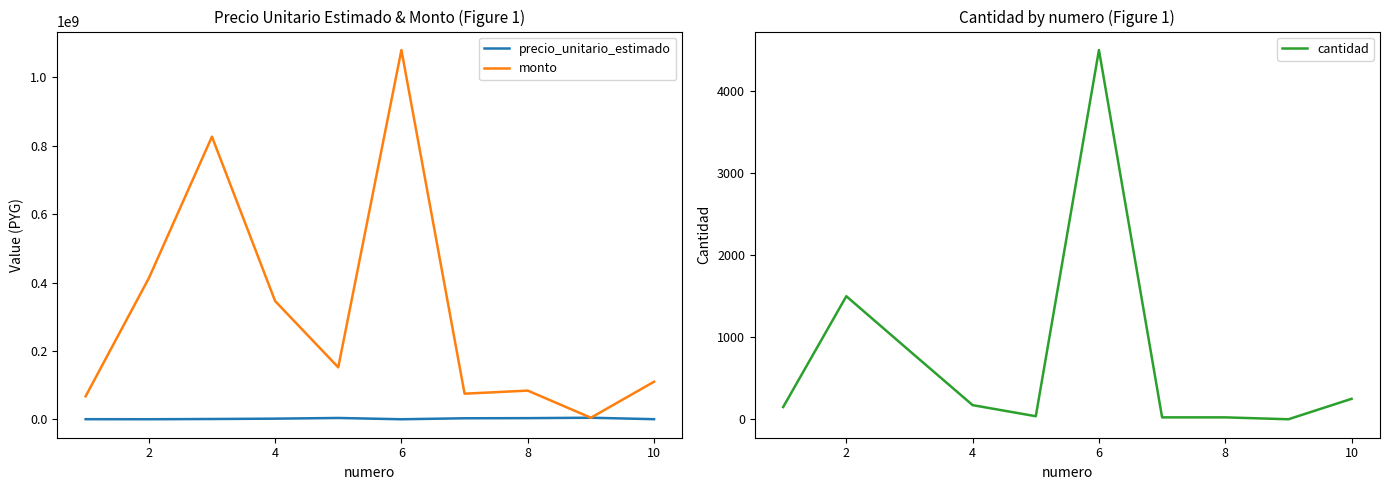

At how many categories does at least one series exceed 403422583?

3